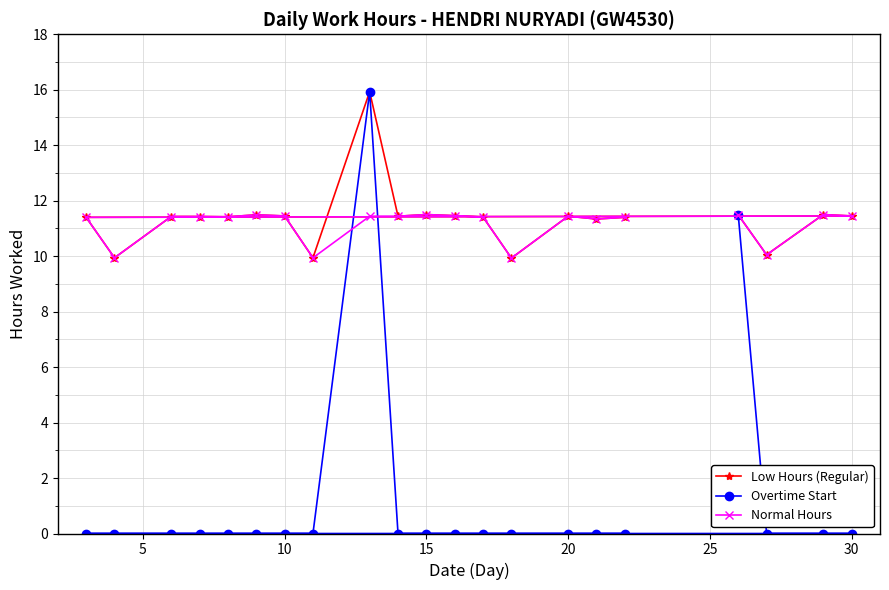

What is the sum of all Low Hours (Regular) values?

238.8